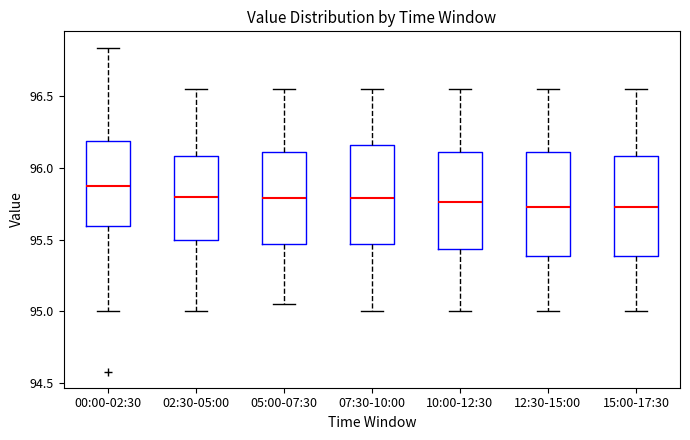

Reading left to right, read every box against the y-axis: the position of its median line, the range the box covers, and the ends of its whiskers. The values are not printed on the chart, so give them approximately, as read against the axis.

00:00-02:30: median 95.90, box 95.60 to 96.20, whiskers 95.00 to 96.85
02:30-05:00: median 95.80, box 95.50 to 96.10, whiskers 95.00 to 96.55
05:00-07:30: median 95.80, box 95.45 to 96.10, whiskers 95.05 to 96.55
07:30-10:00: median 95.80, box 95.45 to 96.15, whiskers 95.00 to 96.55
10:00-12:30: median 95.75, box 95.45 to 96.10, whiskers 95.00 to 96.55
12:30-15:00: median 95.75, box 95.40 to 96.10, whiskers 95.00 to 96.55
15:00-17:30: median 95.75, box 95.40 to 96.10, whiskers 95.00 to 96.55